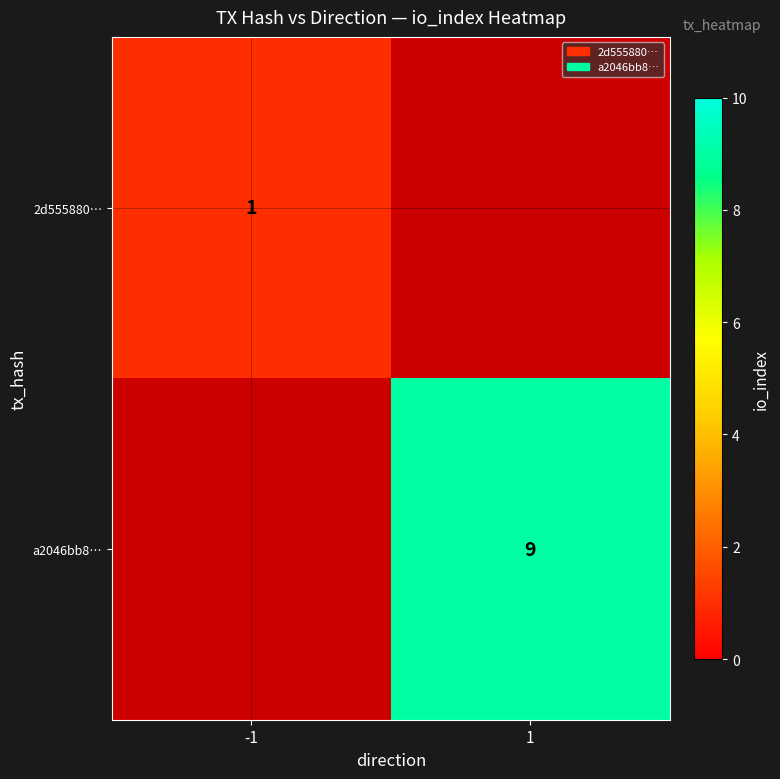

Which has a higher value, 1 or -1?

-1